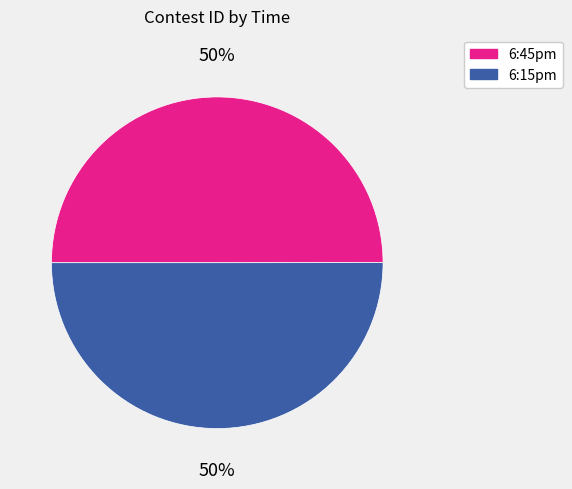

What is the ratio of the value at 6:15pm to the value at 6:45pm?

1.0